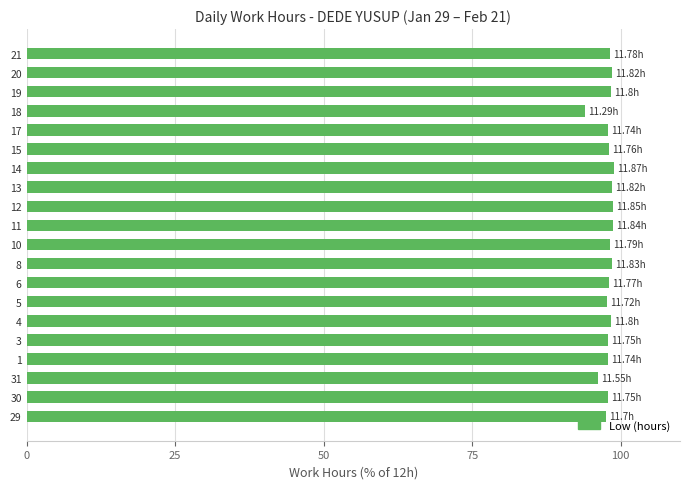

Approximately how many times larger is the value at 10 compared to 17?

1.0